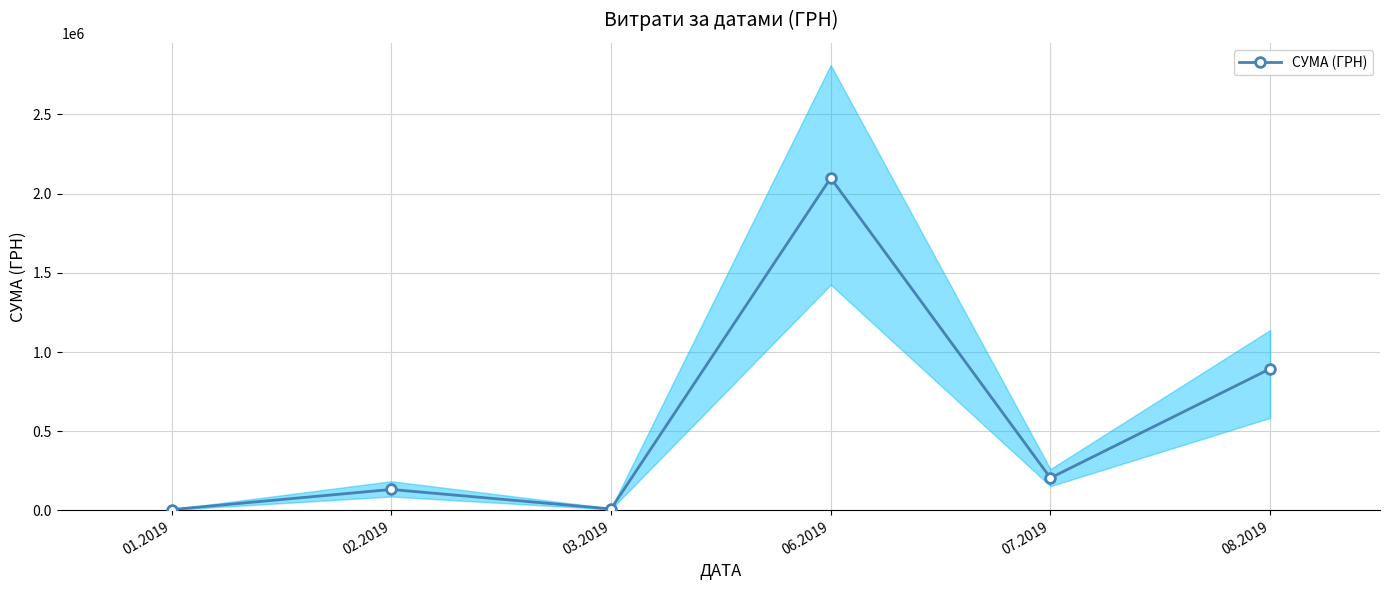

Reading left to right, list all the values displayed in this chart.

01.2019=5196.0	02.2019=132266.2	03.2019=9350.4	06.2019=2098867.4	07.2019=204980.0	08.2019=894443.5